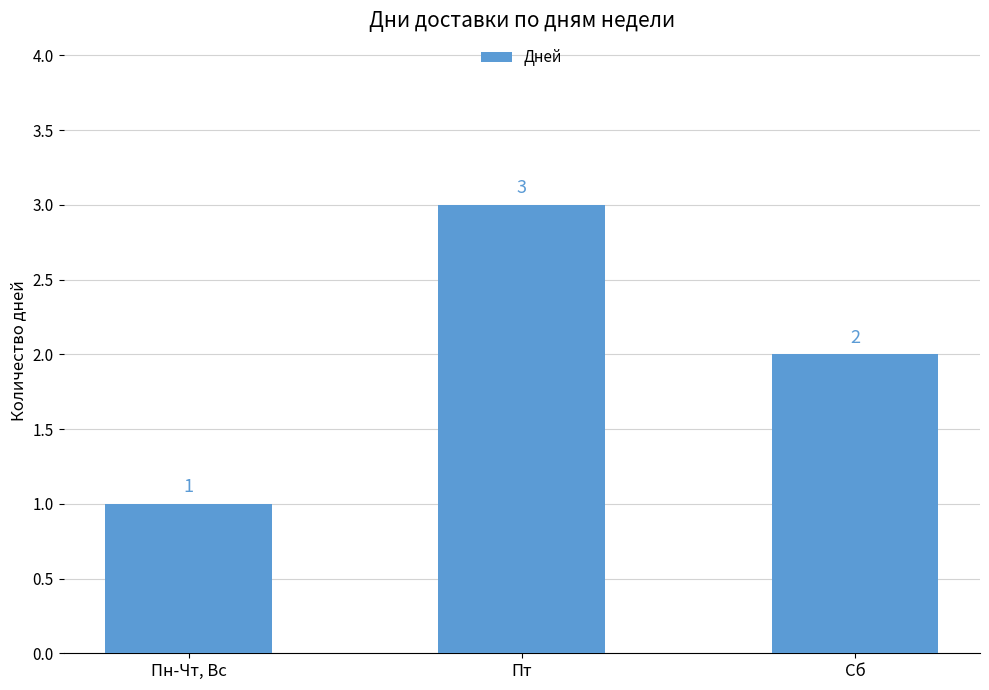

What is the value of the 1st bar from the left?

1